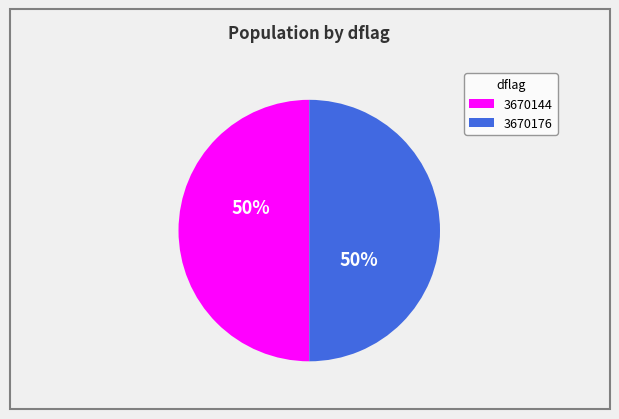

To the nearest percent, what is the average slice percentage?

50%